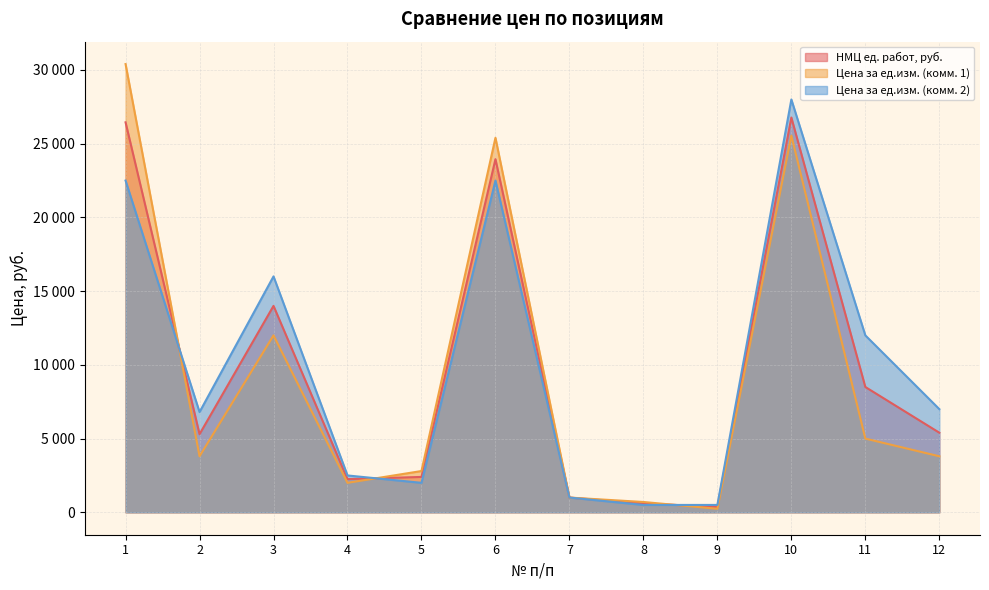

Does the chart have visible grid lines?

Yes